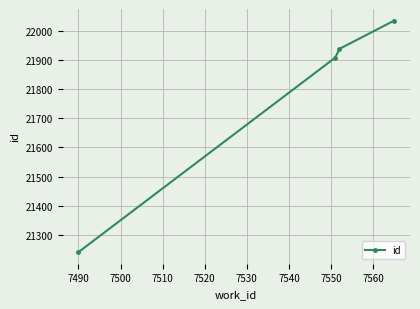

What is the value of the 3rd point from the left?

21938